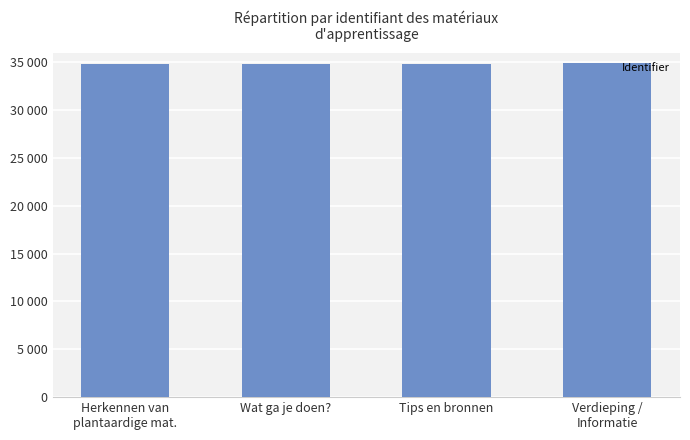

Are the bars horizontal?

No